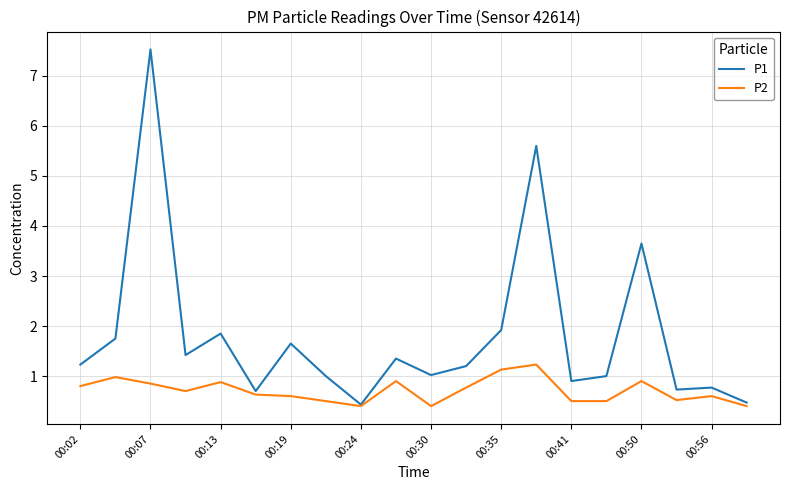

What is the minimum value shown in the chart?

0.4